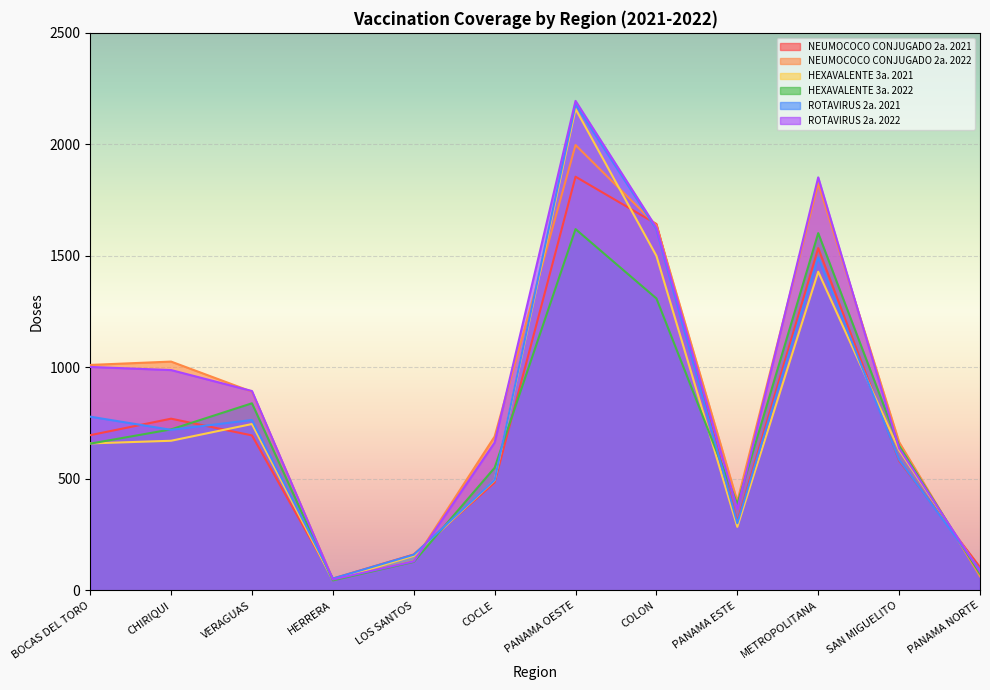

What position from the left is COLON?

8